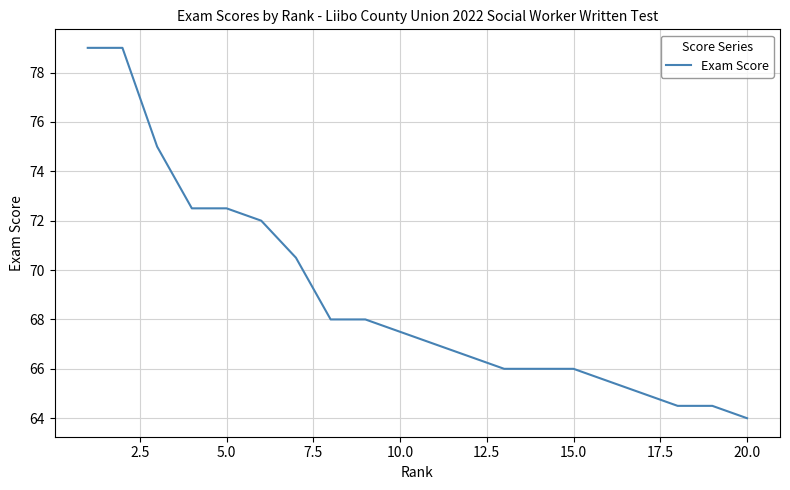

What is the smallest value displayed?

64.0